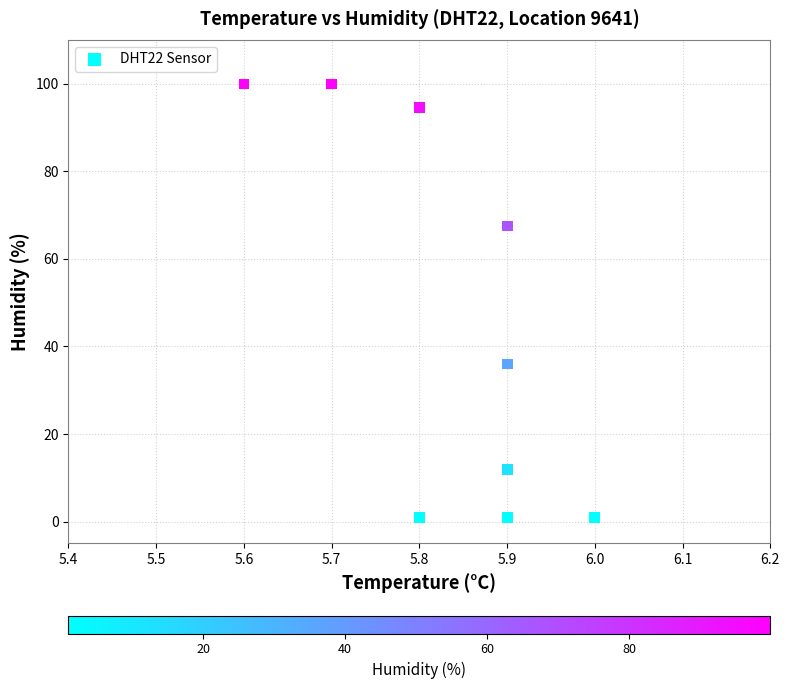

What Y value in the scatter plot is closest to 50?

36.0